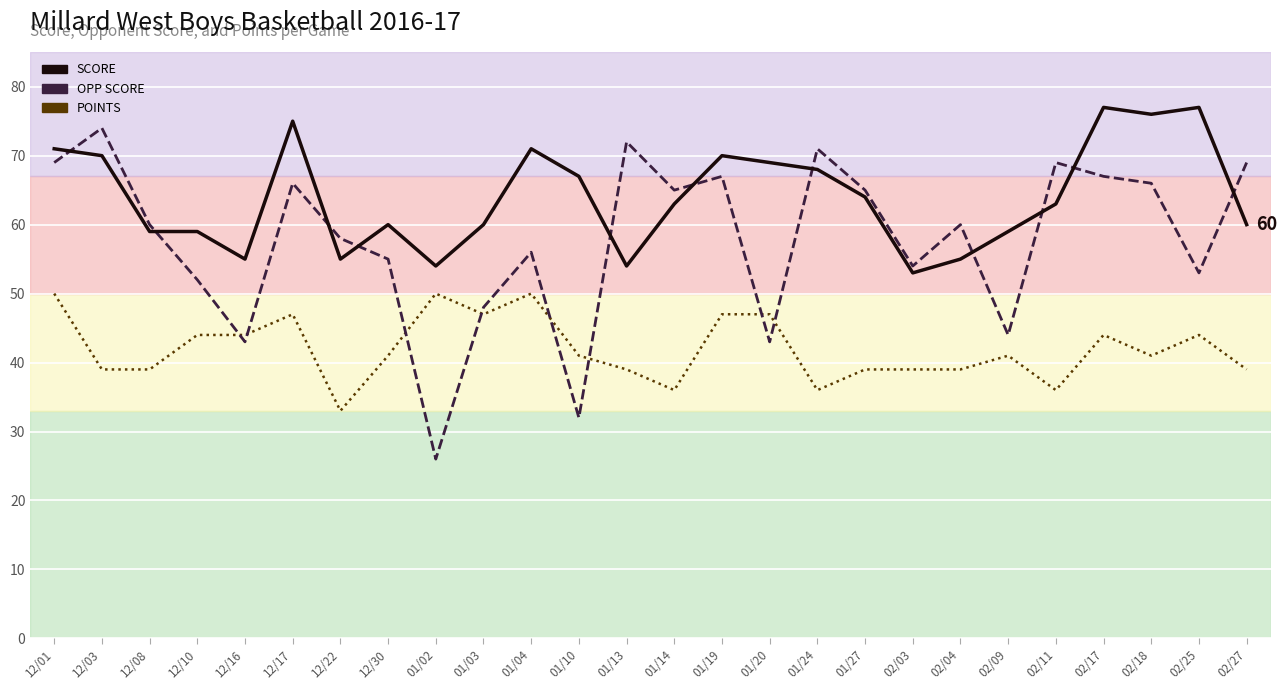

Between which two adjacent categories do POINTS and OPP SCORE first intersect?

12/10 and 12/16